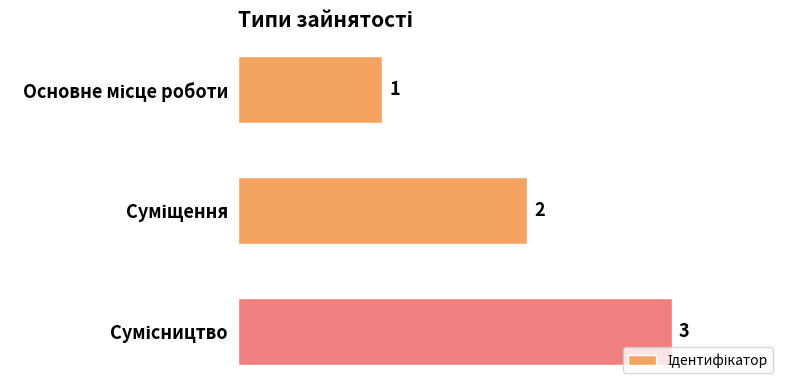

How many bars are there in total?

3